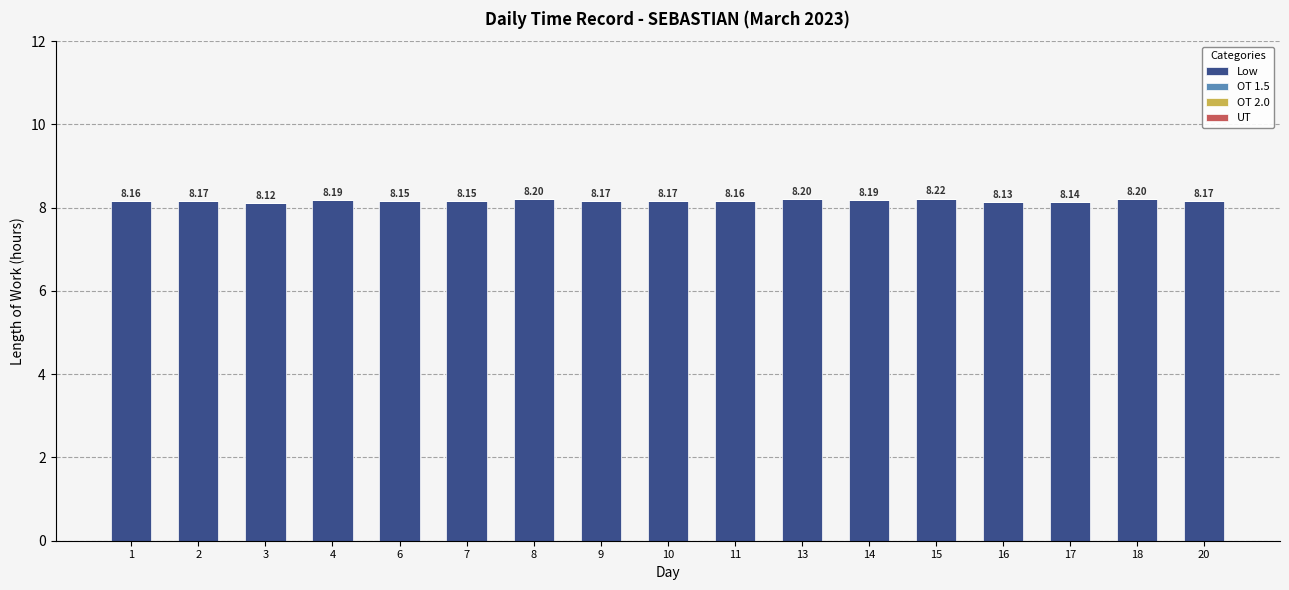

What is the sum of the values at 16 and 6?

16.3